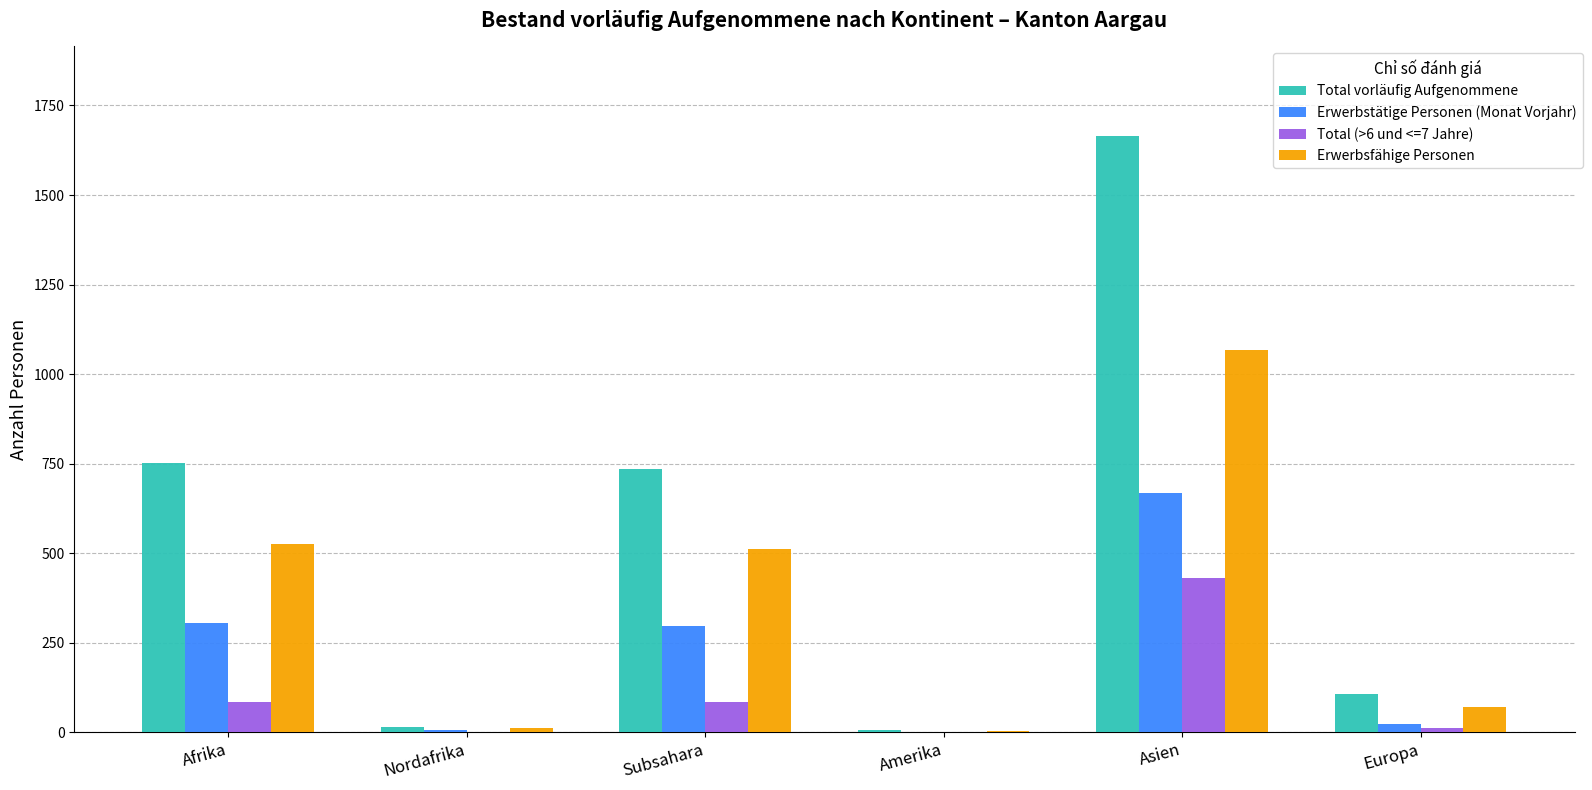

What is the sum of the Total vorläufig Aufgenommene values at Afrika and Subsahara?

1487